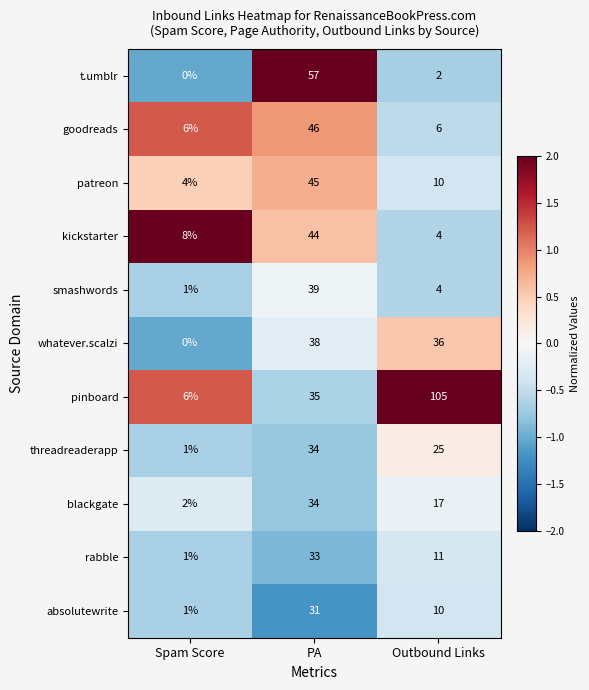

At which category is the sum across all series the highest?

PA